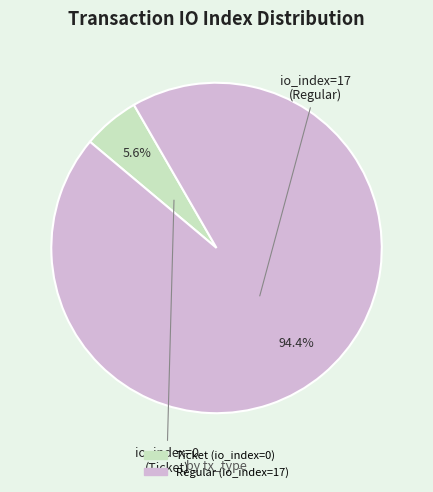

Count the number of slices in the pie.

2